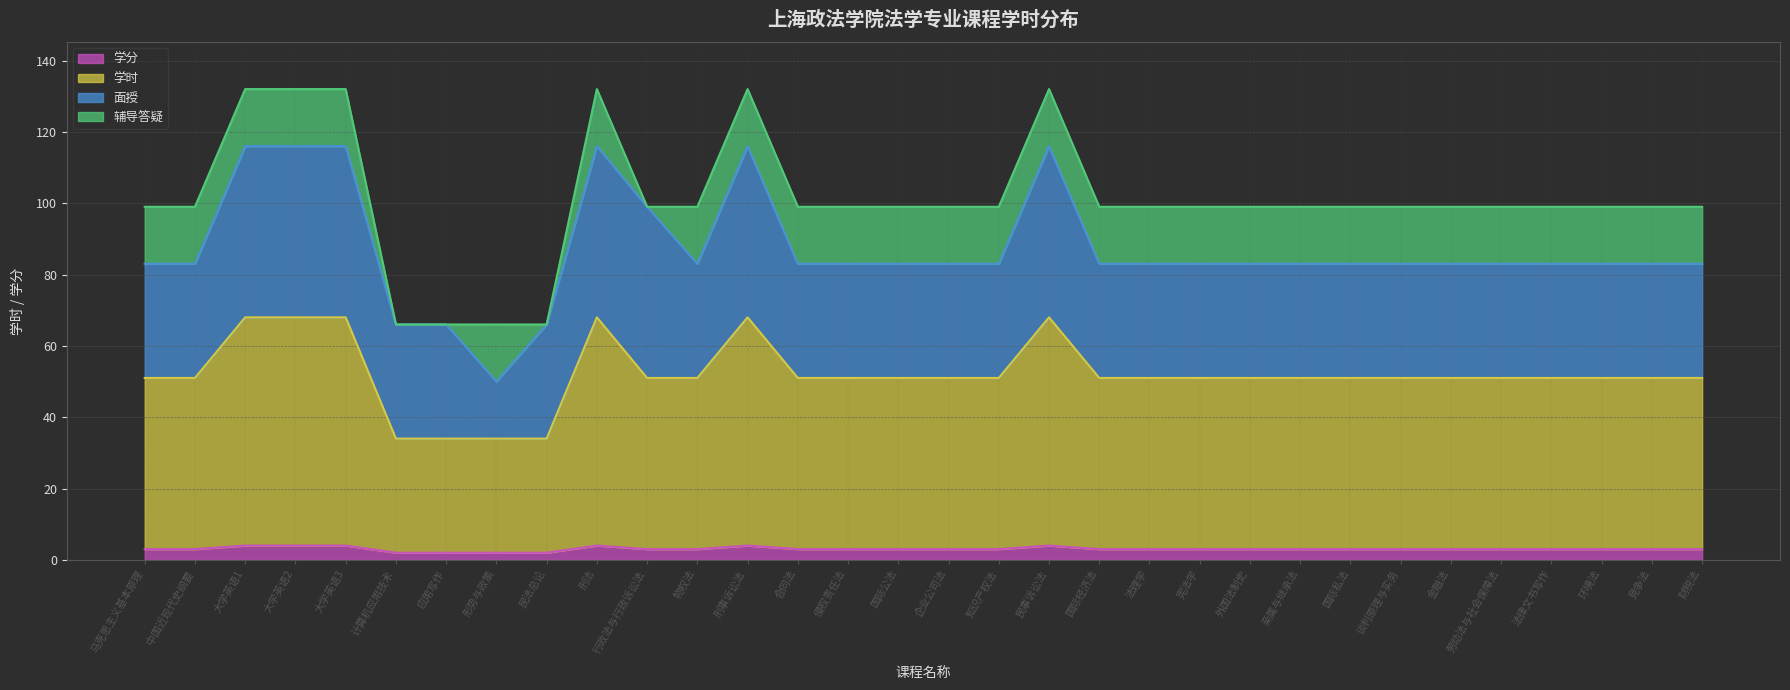

True or false: 学分 has more than 0 points higher than both neighbors.

True